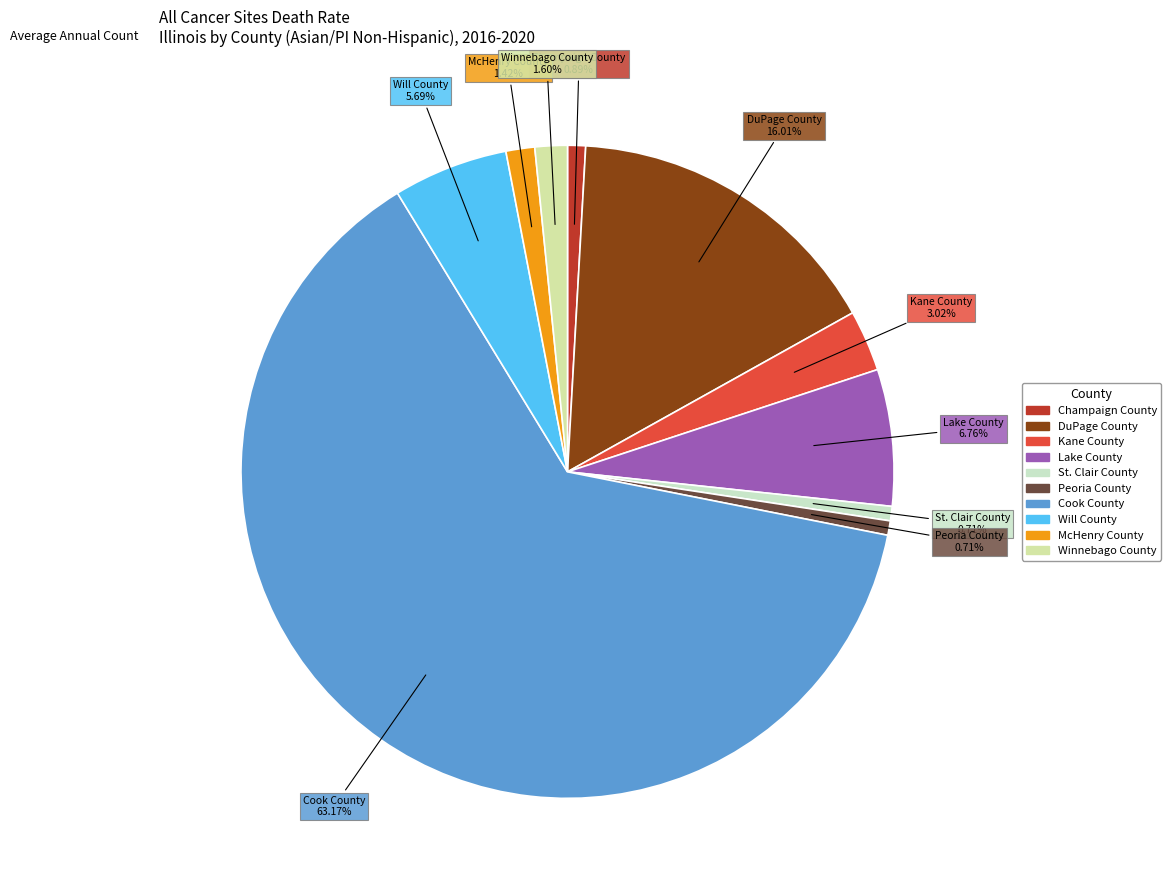

To the nearest percent, what percentage of the pie is Will County?

6%